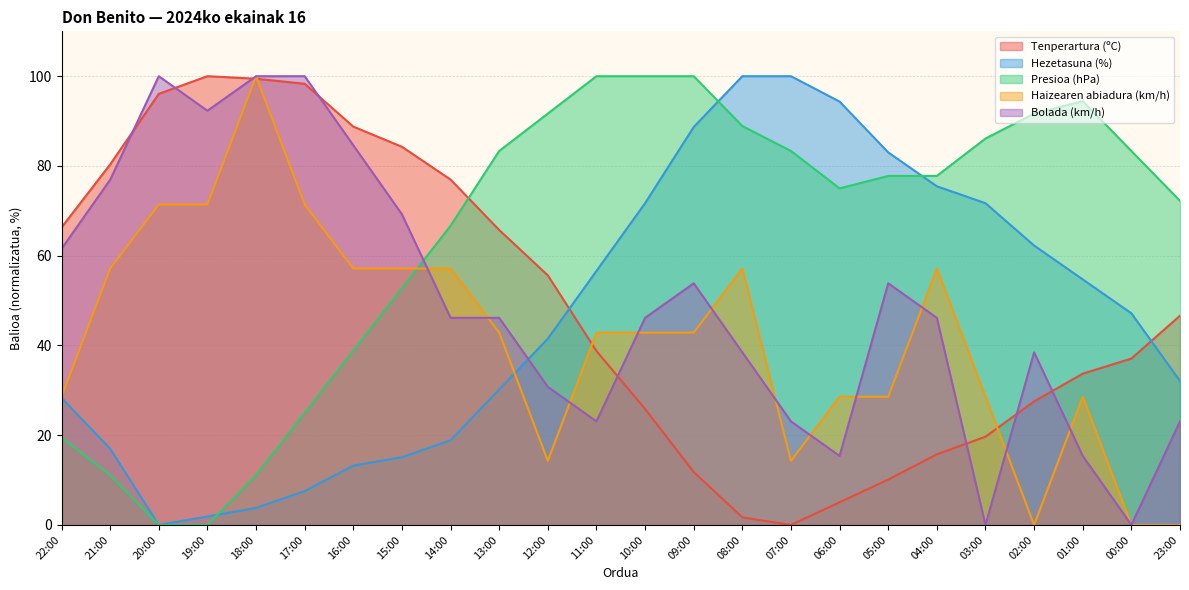

What is the total value across all series at 20:00?

267.5